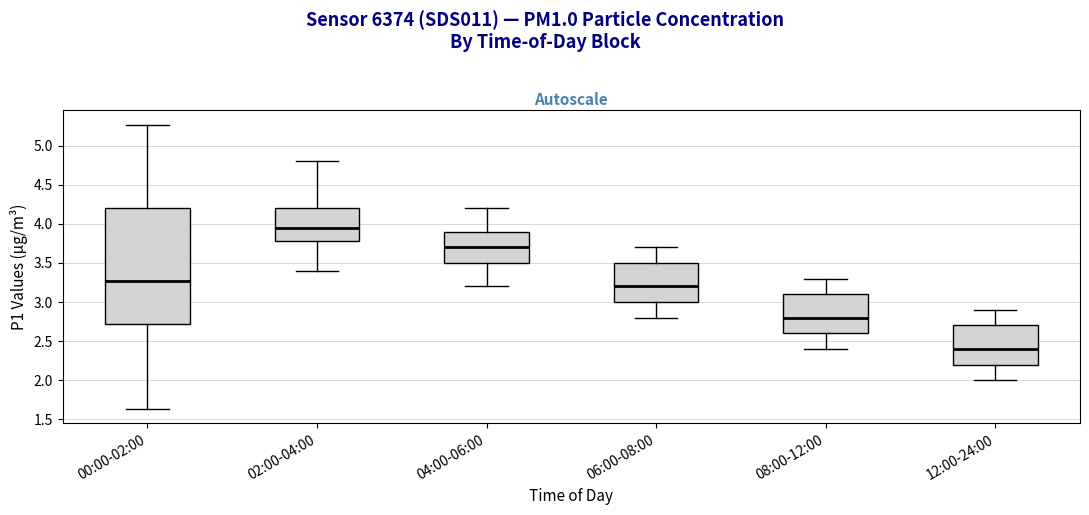

Which box has the highest median line?

02:00-04:00